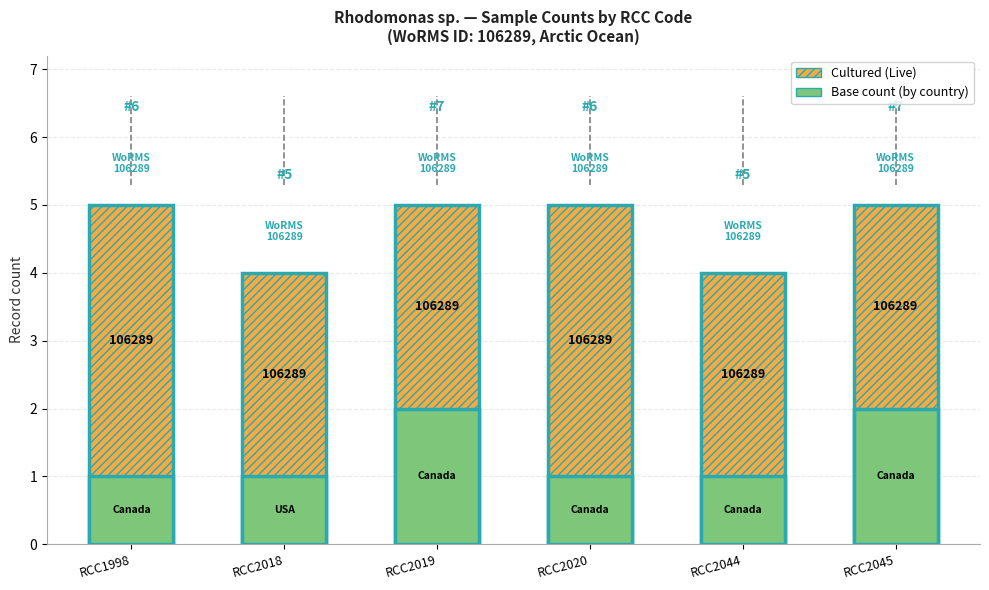

At RCC2020, list the series in order from largest to smallest.

Cultured (Live), Base count